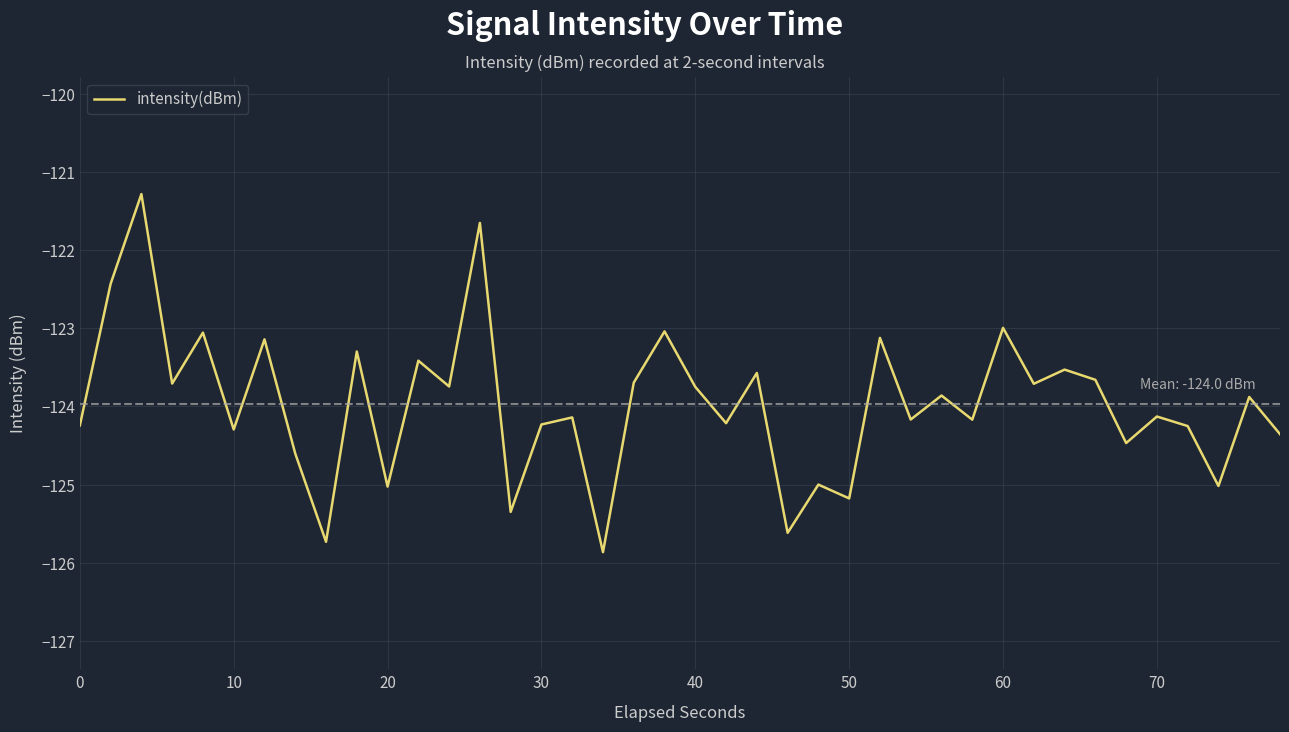

What is the minimum value shown in the chart?

-125.9